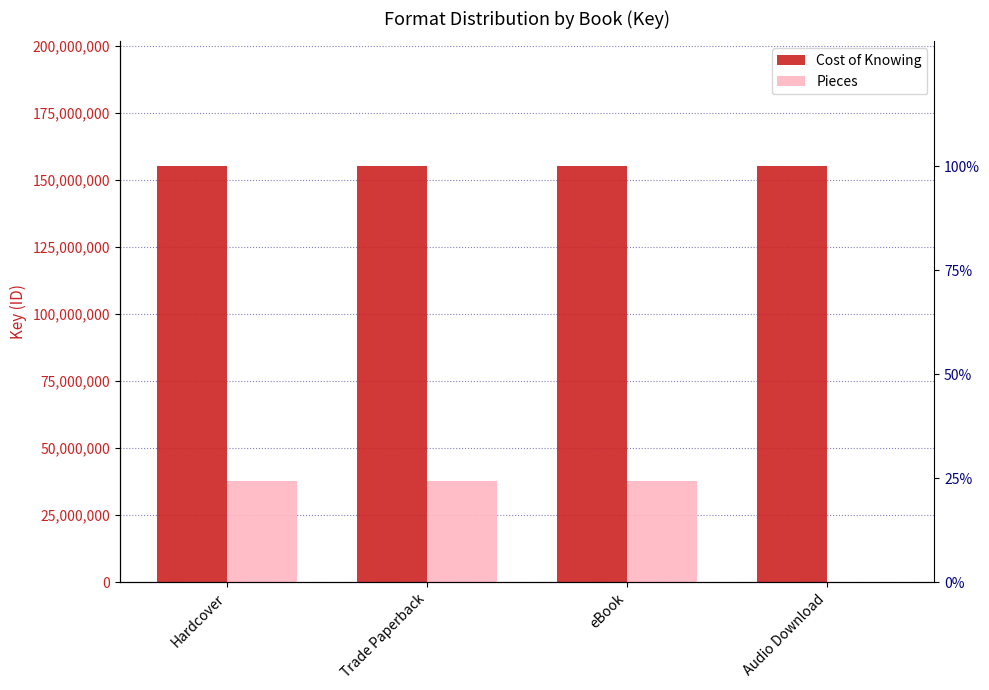

Reading right to left, list all the values displayed in this chart.

Cost of Knowing: 155097915	155097915	155097915	155097915
Pieces: 0	37814368	37814368	37814368